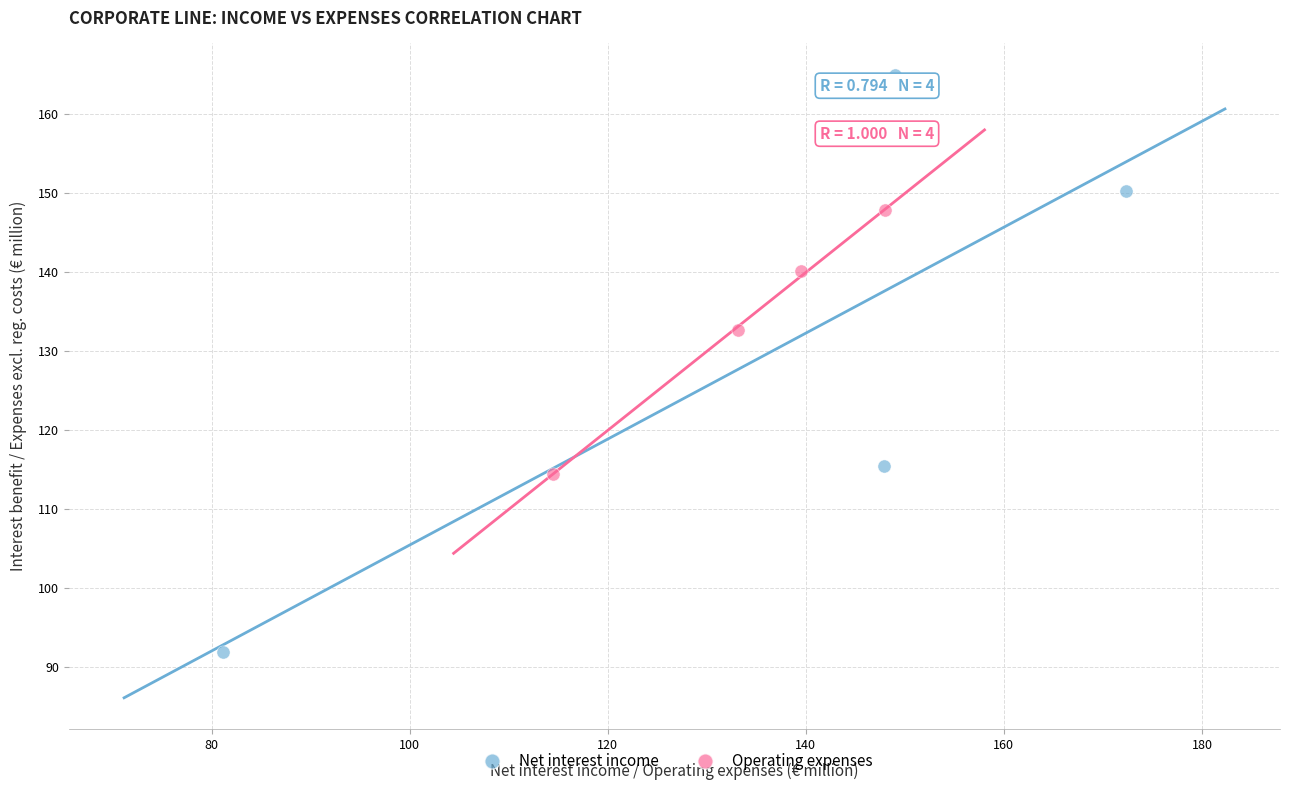

What are all the series names shown in the legend?

Net interest income, Operating expenses